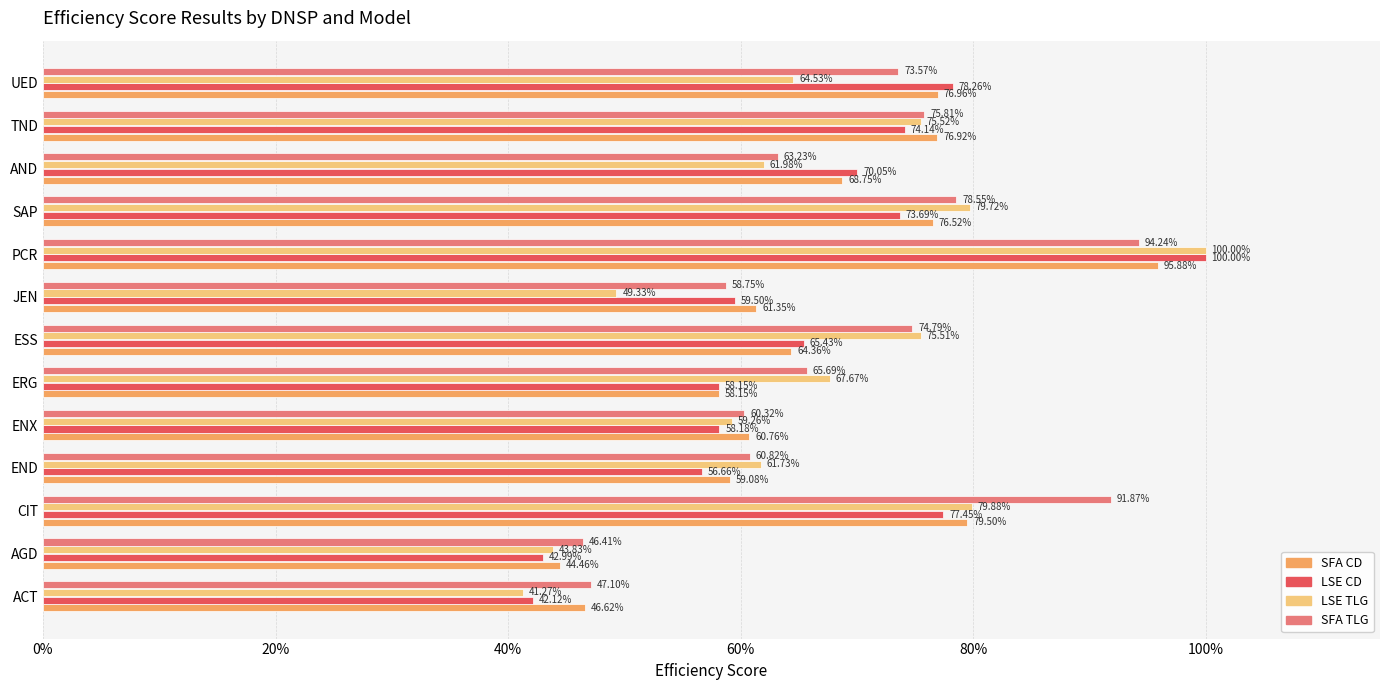

Which series has the largest range (max minus min)?

LSE TLG